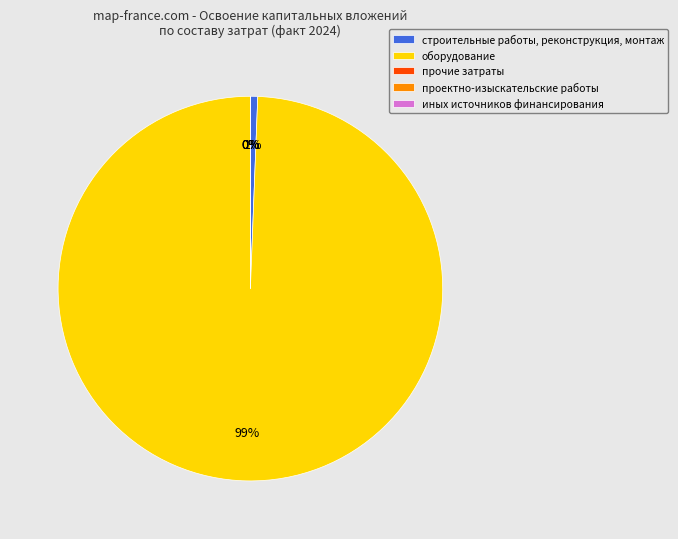

Is there any slice that represents more than half of the pie?

Yes